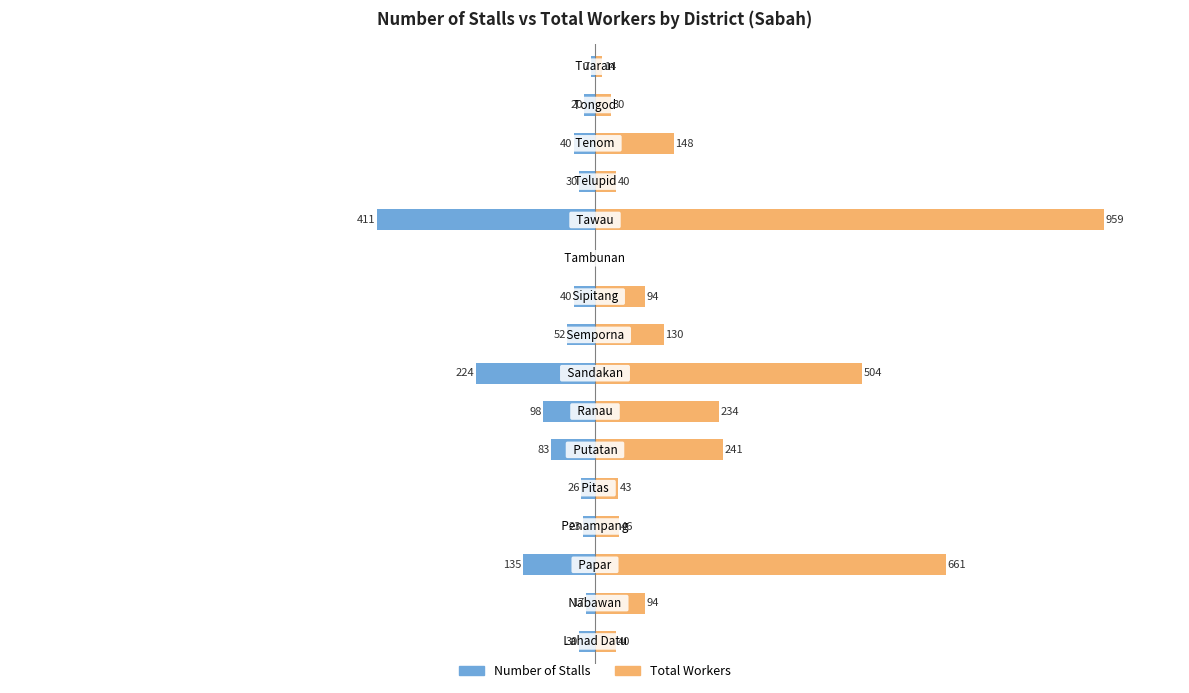

What is the value of the Total Workers bar at the 3rd from the left?

661